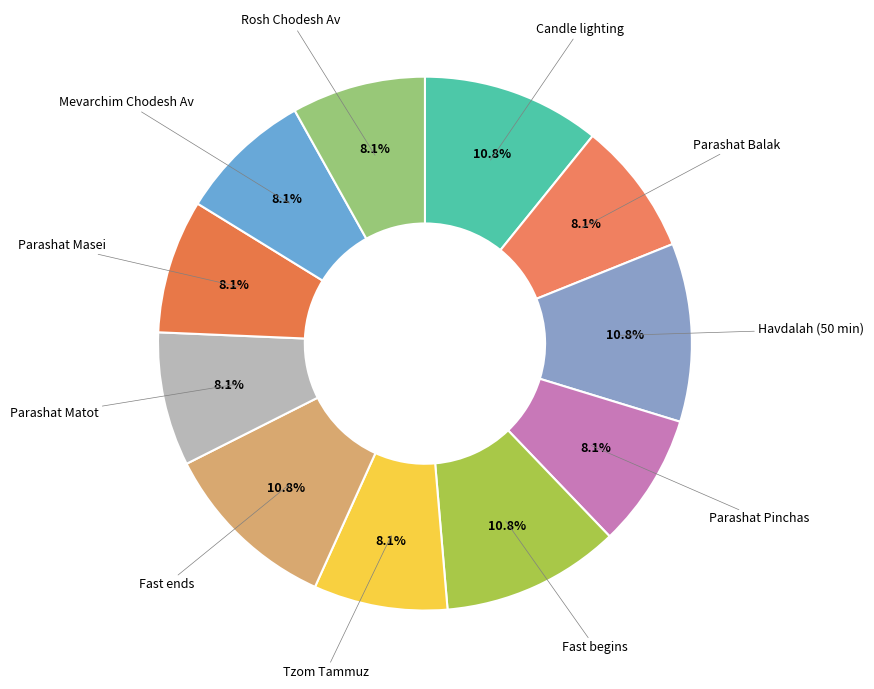

To the nearest percent, what is the combined percentage of Mevarchim Chodesh Av and Fast begins?

19%